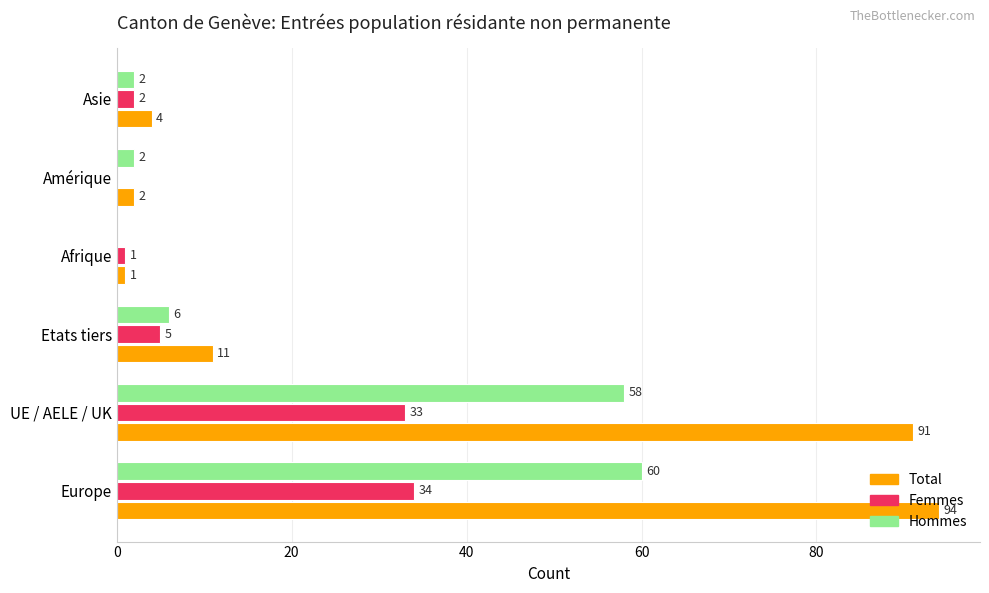

At which label does Femmes reach its peak?

Europe